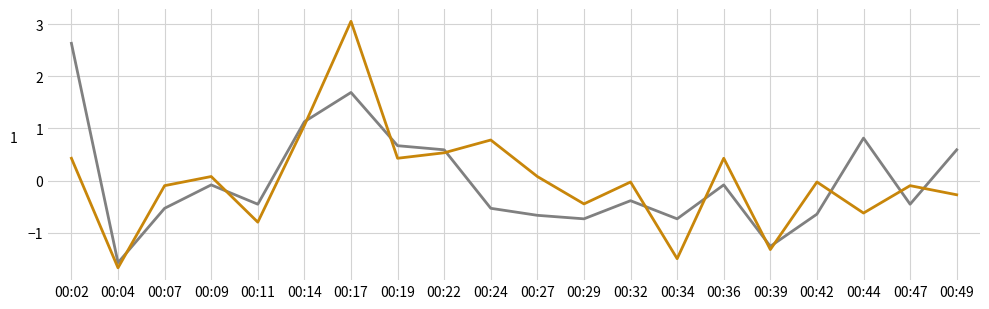

Does the chart have visible grid lines?

Yes